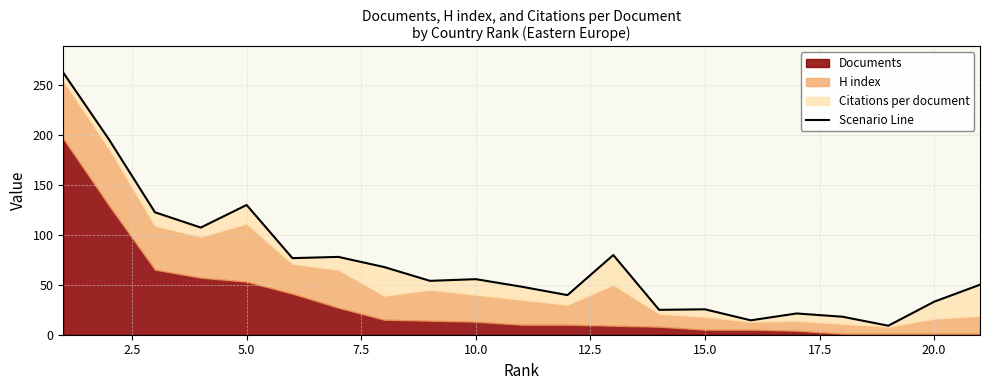

Is it true that the value at 12.5 is 117.4?

False